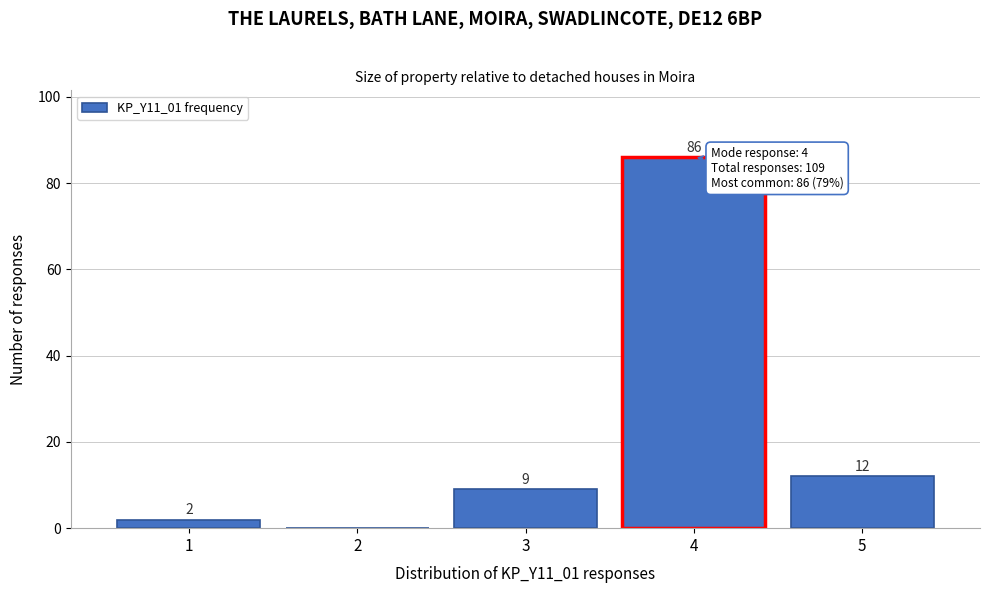

Reading right to left, list all the values displayed in this chart.

5=12	4=86	3=9	2=0	1=2